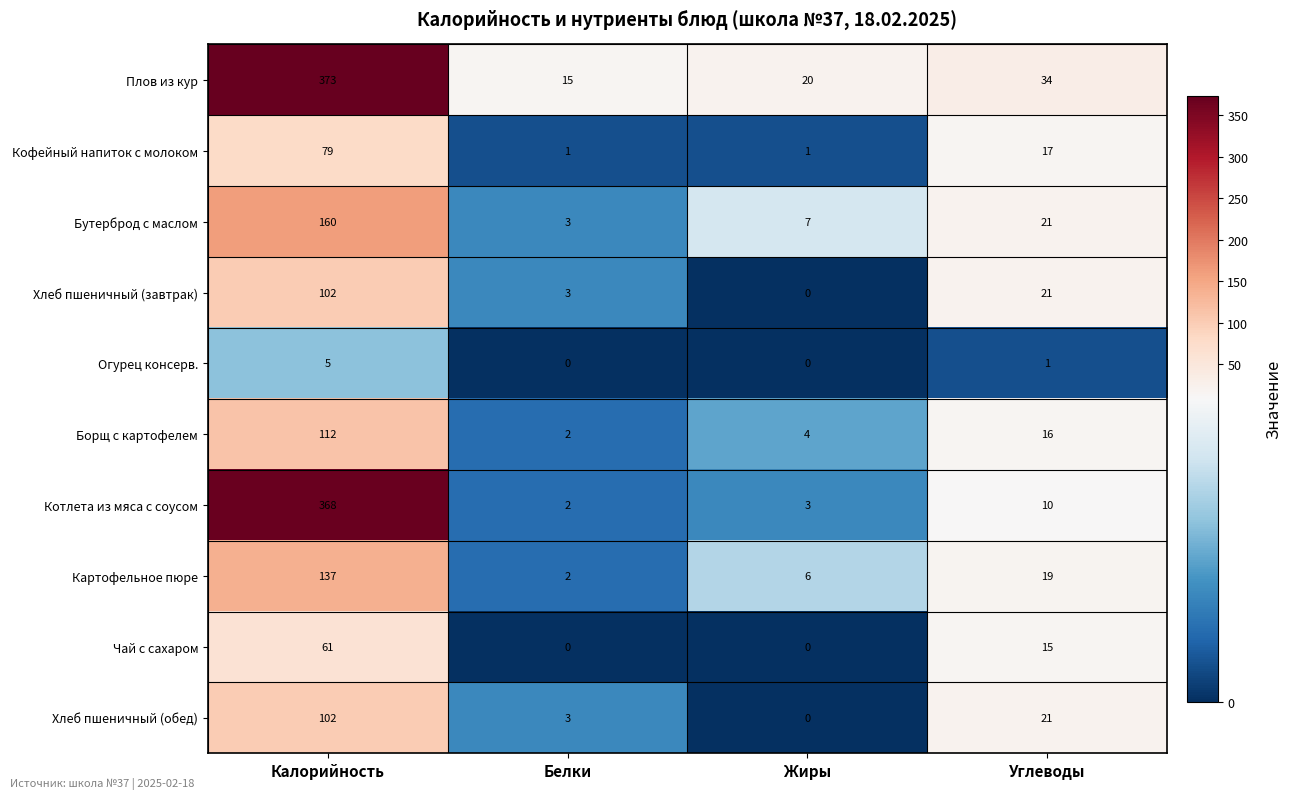

Count the Огурец консерв. values in the range 0 to 5.

4